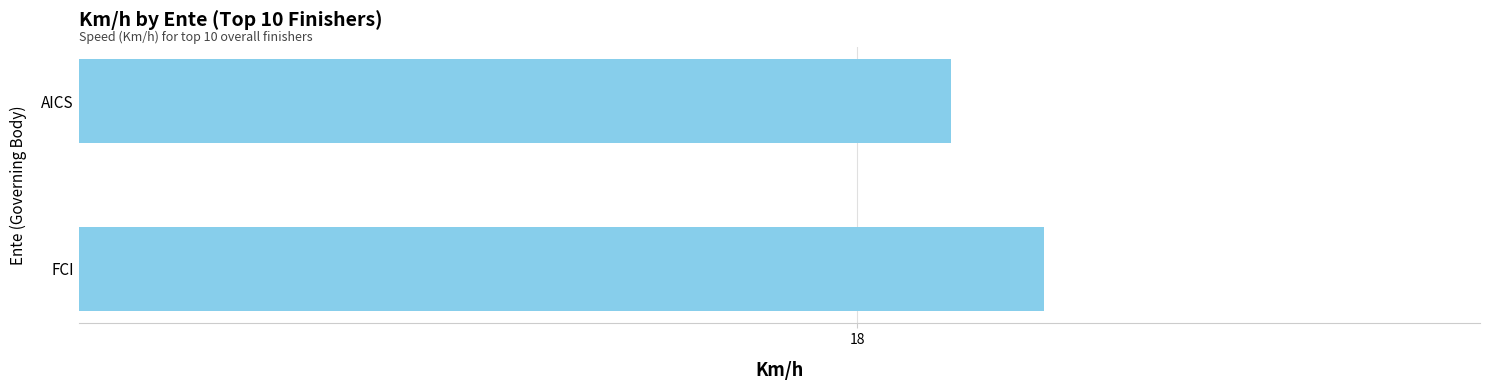

What is the average value?

18.2